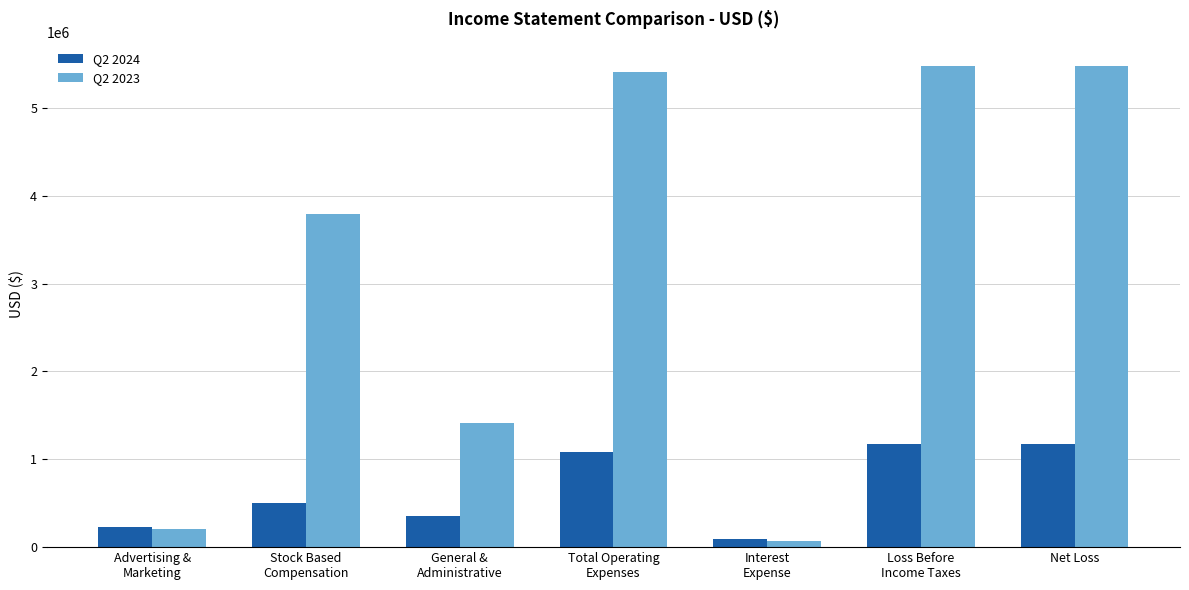

Reading right to left, list all the values displayed in this chart.

Q2 2024: Net Loss=1170056	Loss Before
Income Taxes=1170056	Interest
Expense=88165	Total Operating
Expenses=1081891	General &
Administrative=355716	Stock Based
Compensation=500000	Advertising &
Marketing=226175
Q2 2023: Net Loss=5481693	Loss Before
Income Taxes=5481693	Interest
Expense=73054	Total Operating
Expenses=5408639	General &
Administrative=1409462	Stock Based
Compensation=3788000	Advertising &
Marketing=211177